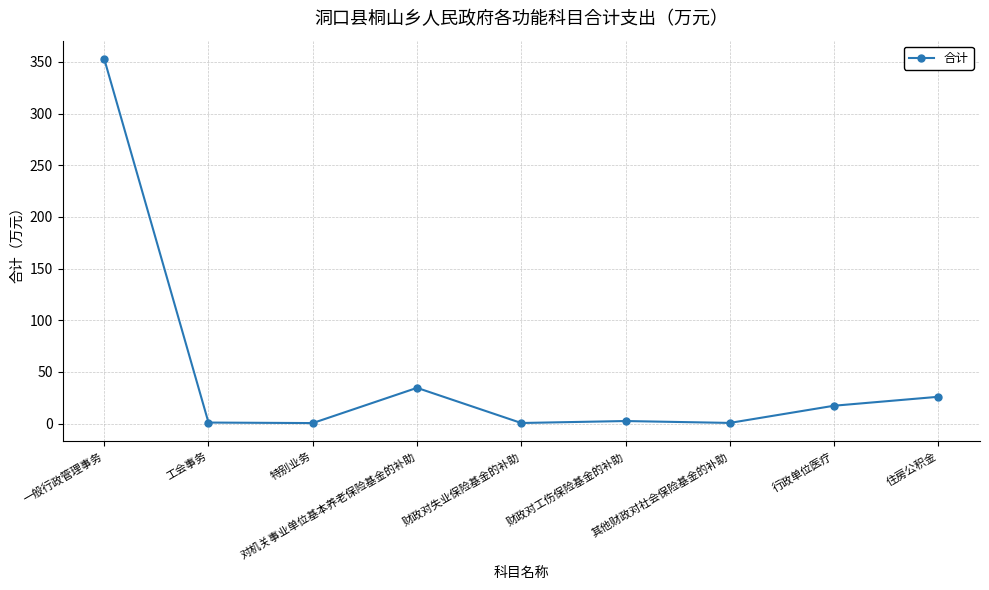

What is the value of the 4th point from the left?

34.6